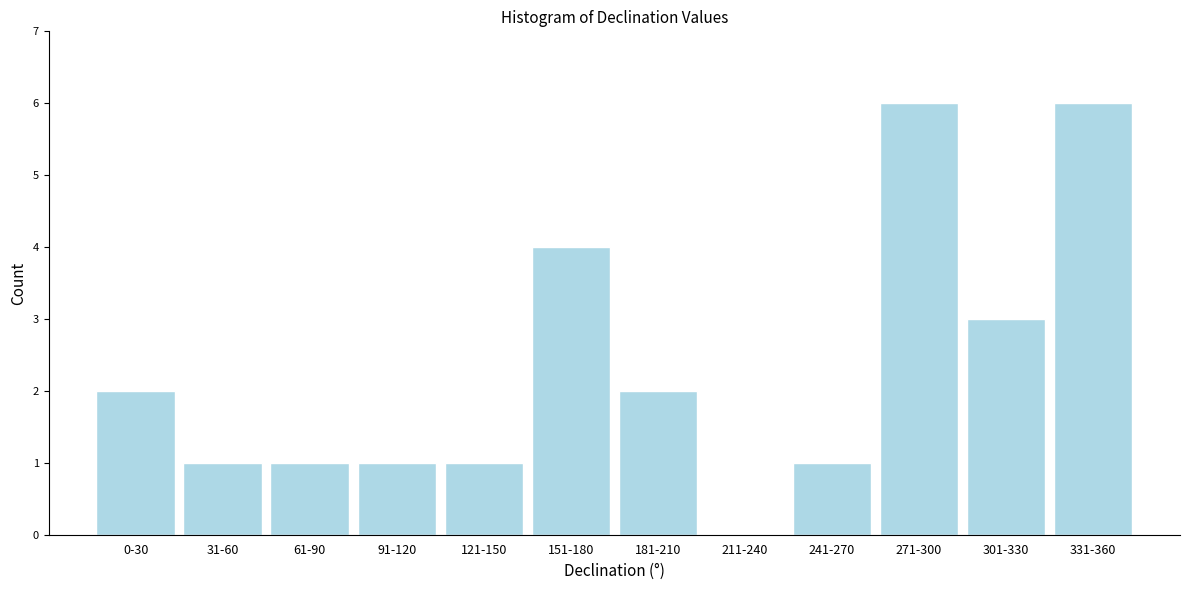

Reading left to right, list all the values displayed in this chart.

0-30=2	31-60=1	61-90=1	91-120=1	121-150=1	151-180=4	181-210=2	211-240=0	241-270=1	271-300=6	301-330=3	331-360=6